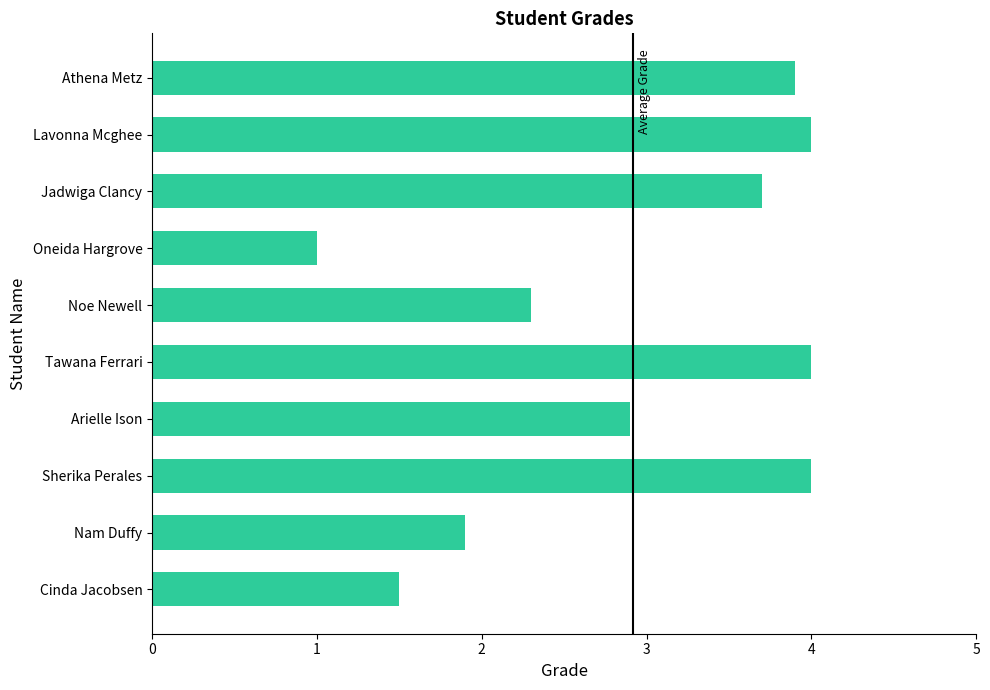

What is the smallest value displayed?

1.0